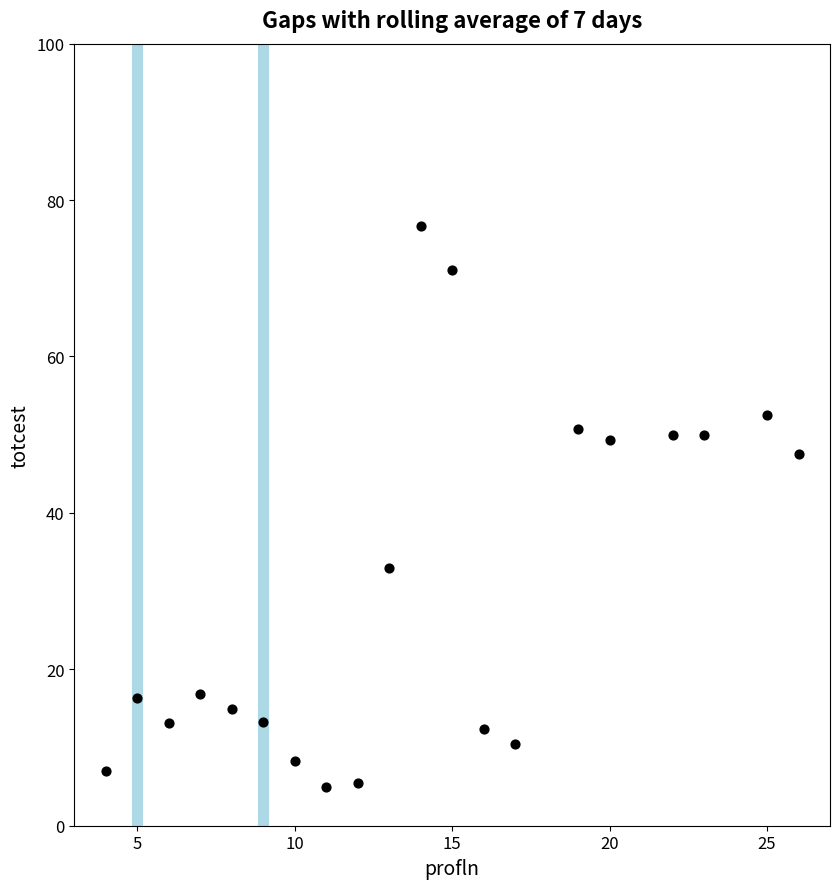

What is the range of X values (max minus min)?

22.0